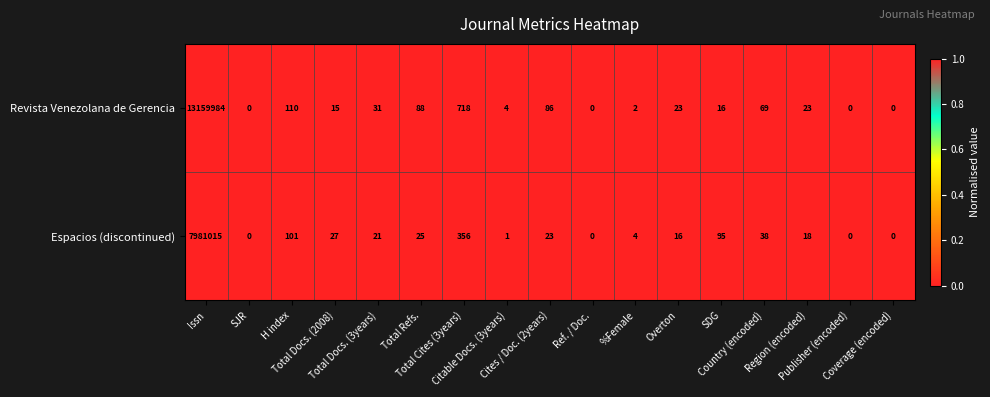

Count the number of categories in the chart.

17